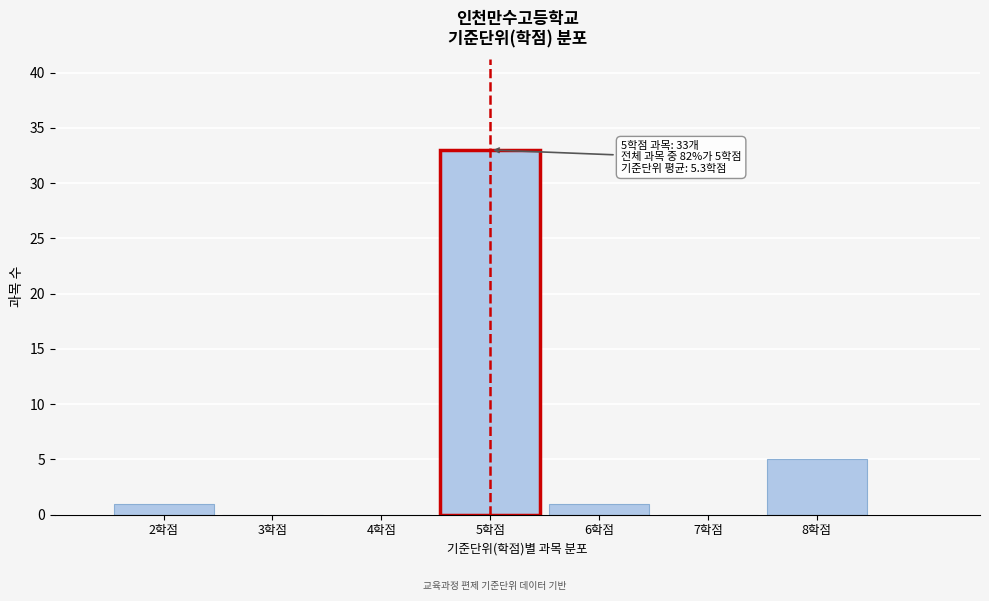

Which range on the x-axis has the tallest bar?

4.5 to 5.5